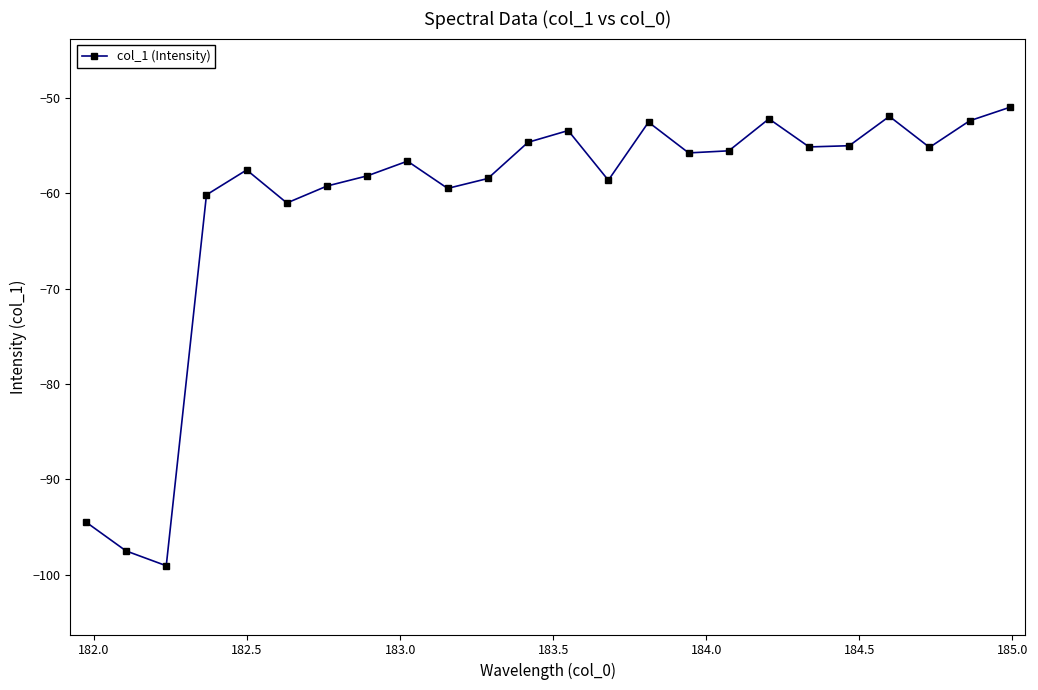

What is the maximum value shown in the chart?

-51.0